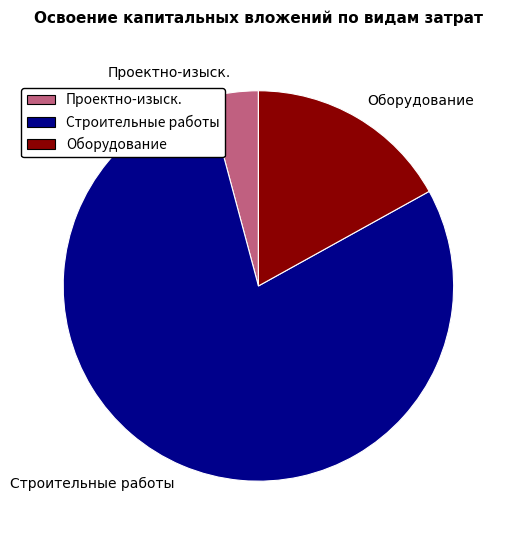

How many segments does this pie chart have?

3